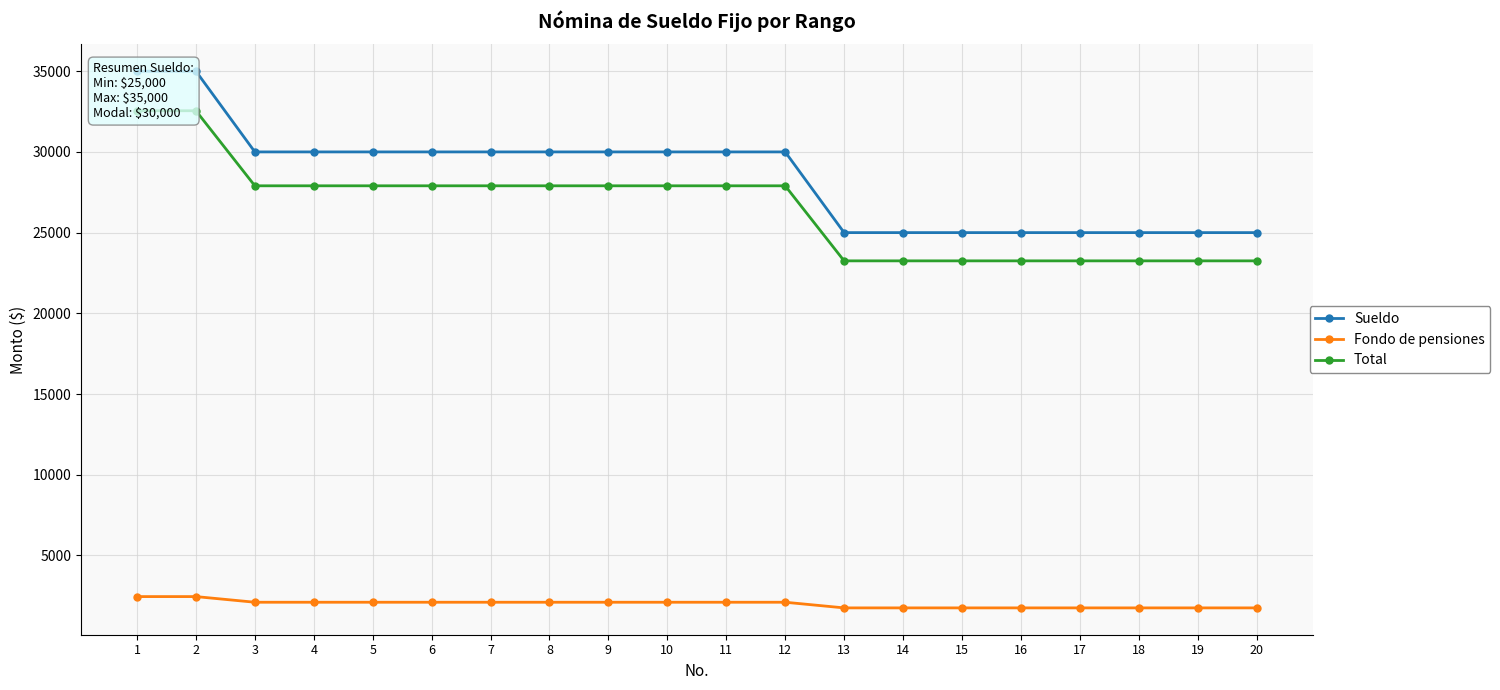

True or false: Fondo de pensiones and Total intersect in this chart.

False